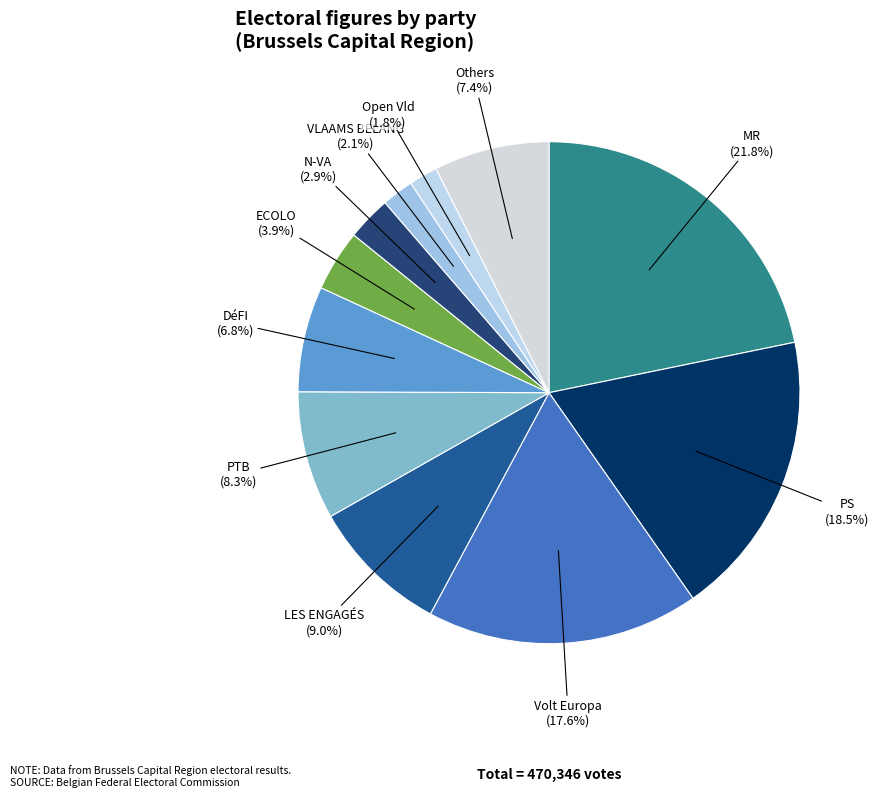

Is N-VA the majority of the pie?

No